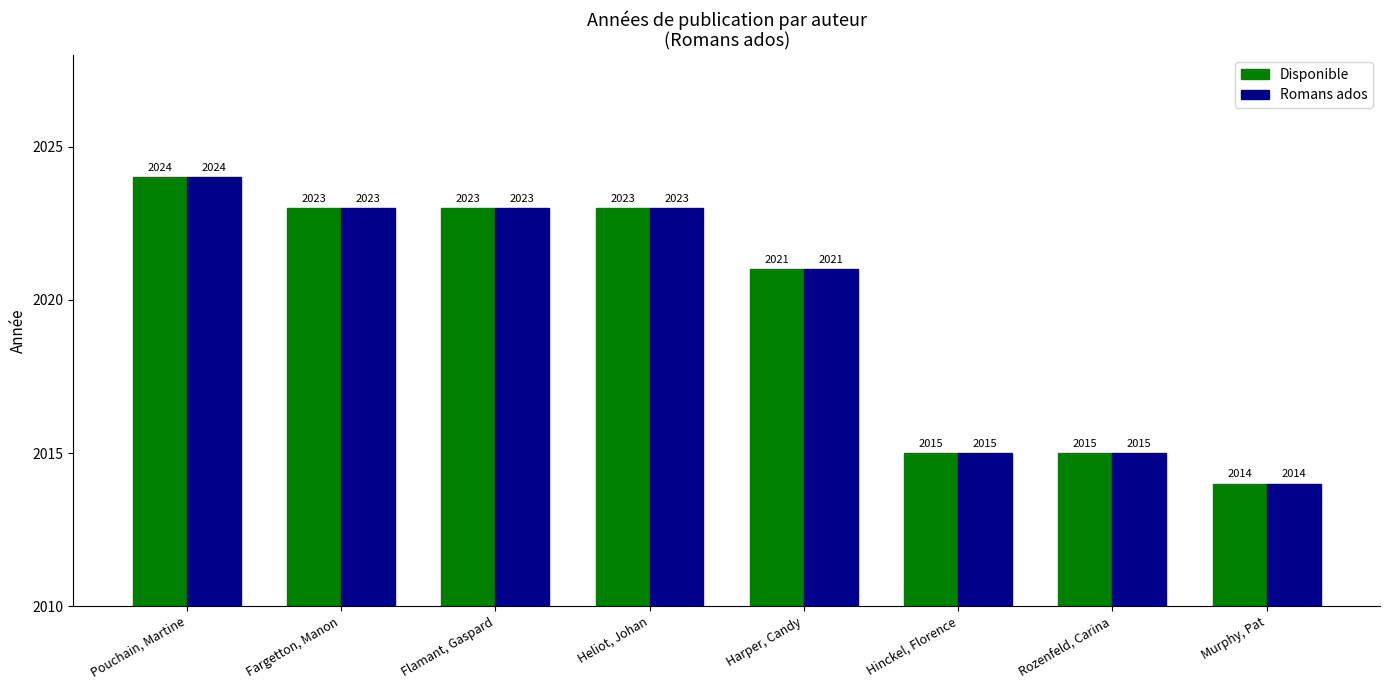

How many categories are shown in the chart?

8